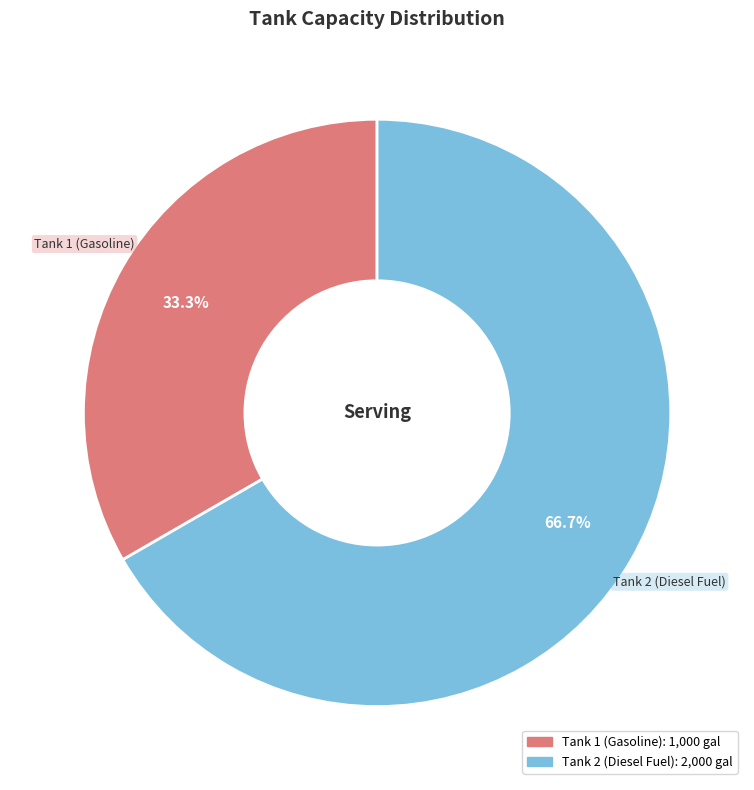

Does Tank 2 (Diesel Fuel) account for over 50% of the chart?

Yes